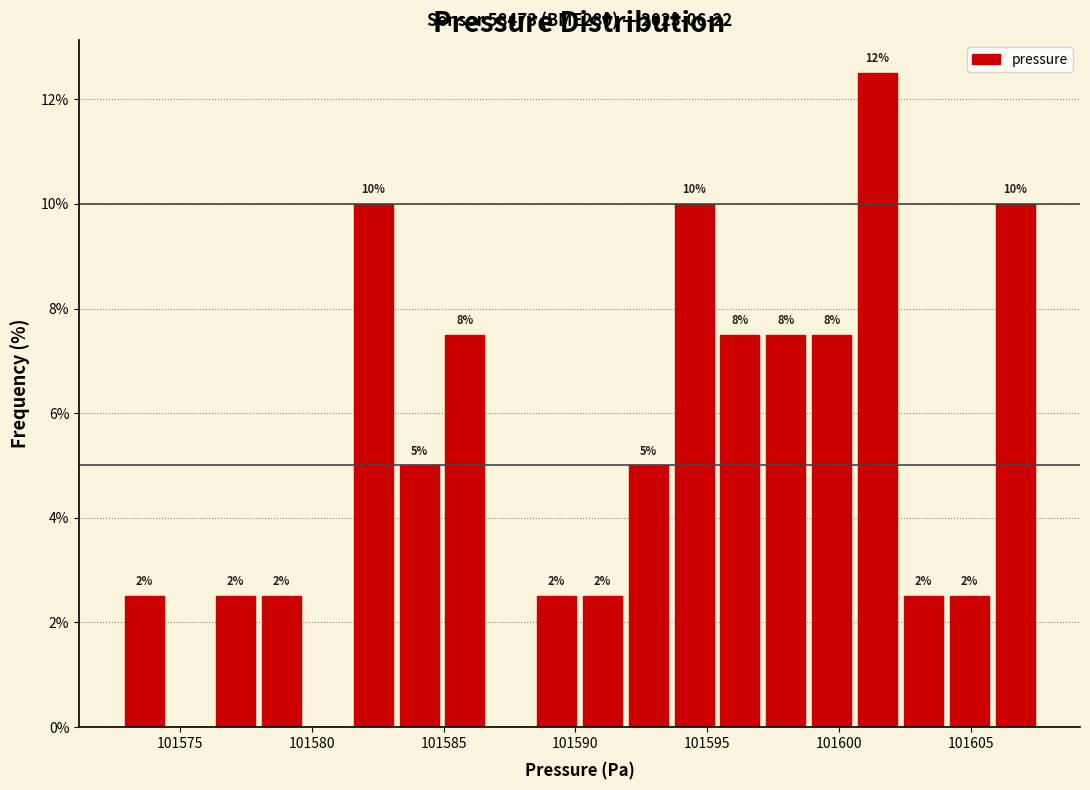

Around what value on the x-axis is the tallest bar? Give the approximate position of its centre, as read against the axis.

101601.5